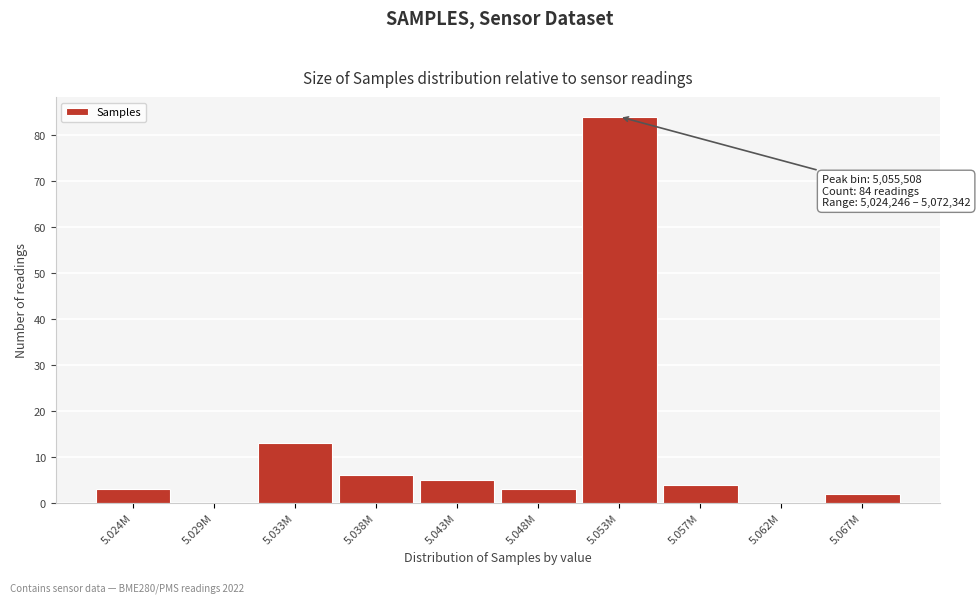

Reading left to right, transcribe all the data shown in this chart.

5.024M=3	5.029M=0	5.033M=13	5.038M=6	5.043M=5	5.048M=3	5.053M=84	5.057M=4	5.062M=0	5.067M=2